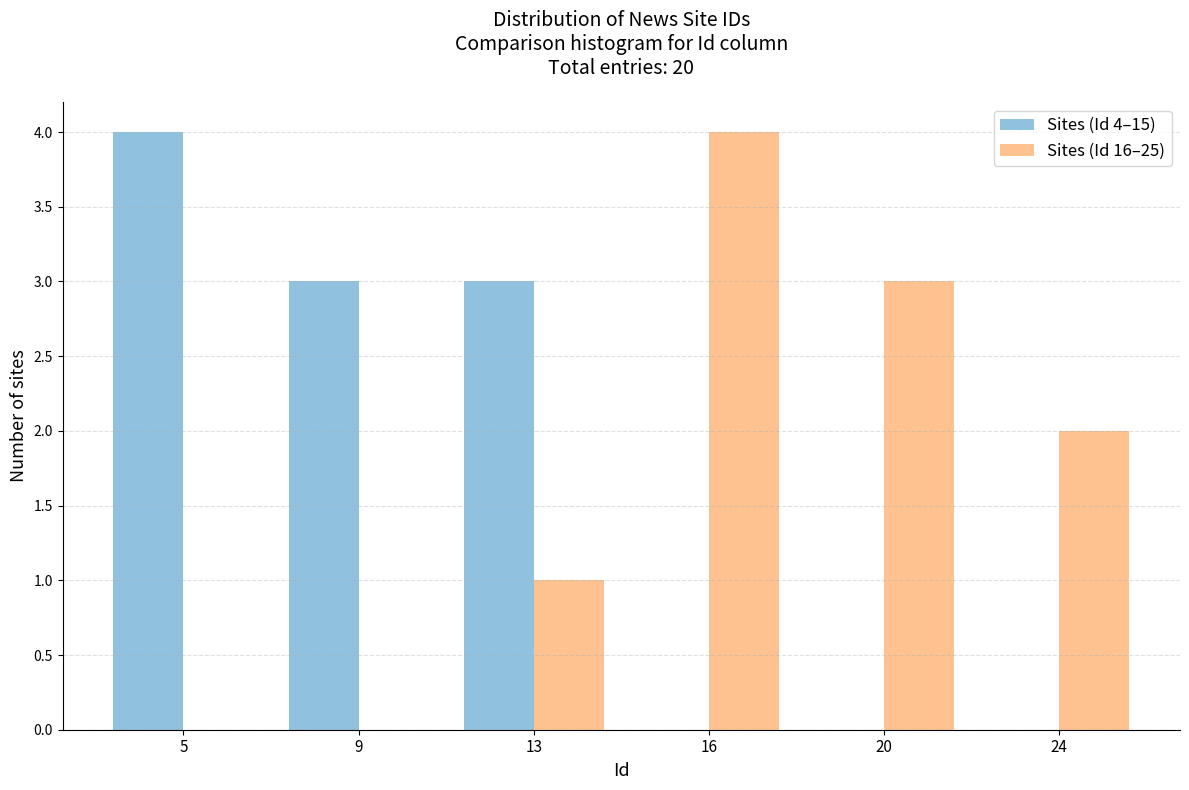

Reading left to right, list all the values displayed in this chart.

Sites (Id 4–15): 5=4	9=3	13=3	16=0	20=0	24=0
Sites (Id 16–25): 5=0	9=0	13=1	16=4	20=3	24=2